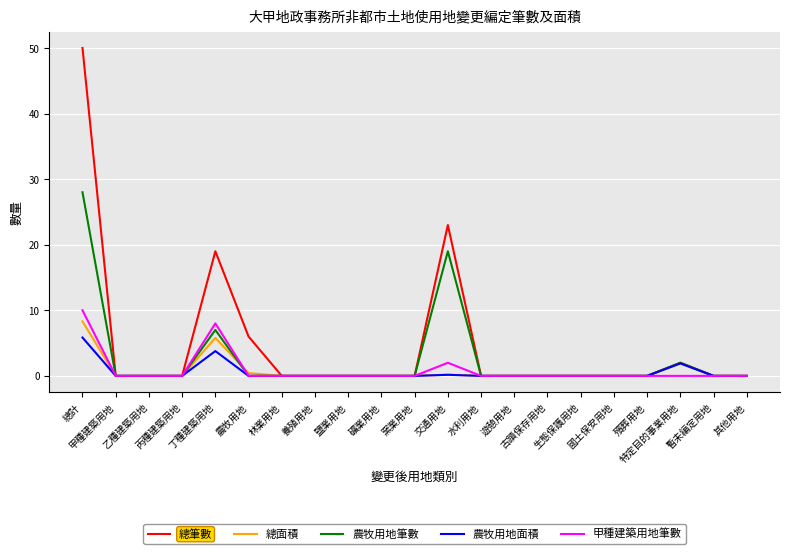

The 總面積 series shows 0.0 at 其他用地. True or false?

True